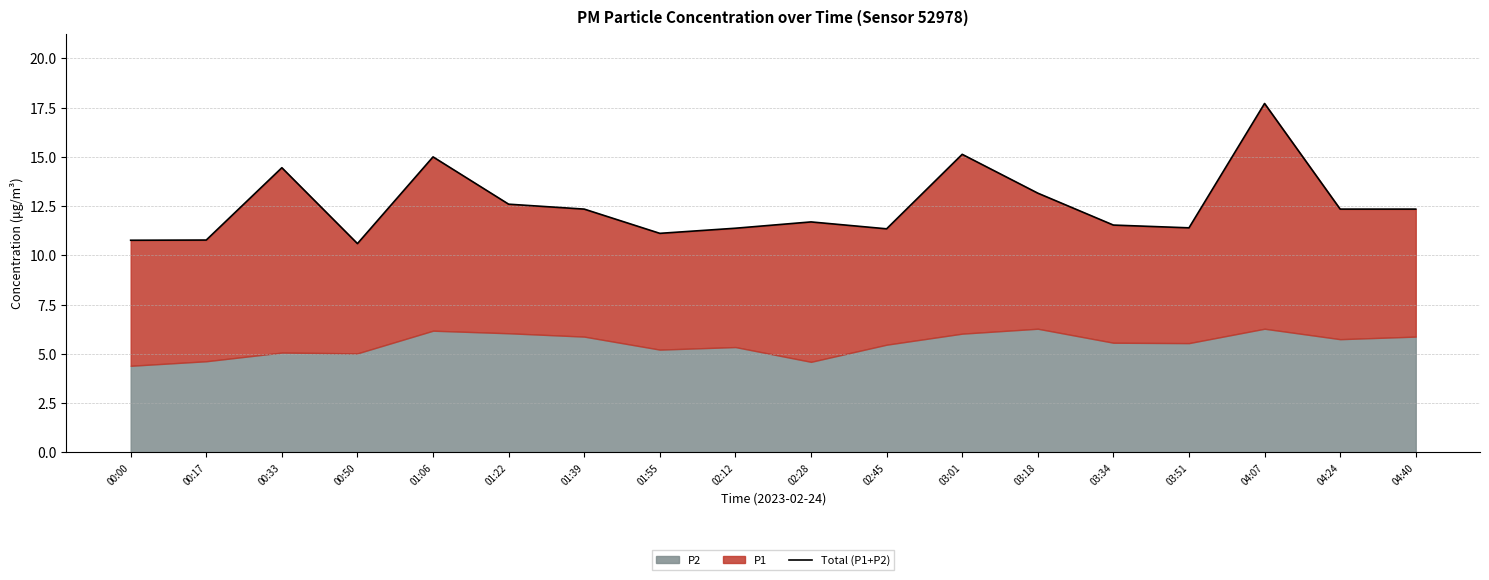

What is the change in value from 02:45 to 03:01?

+3.8